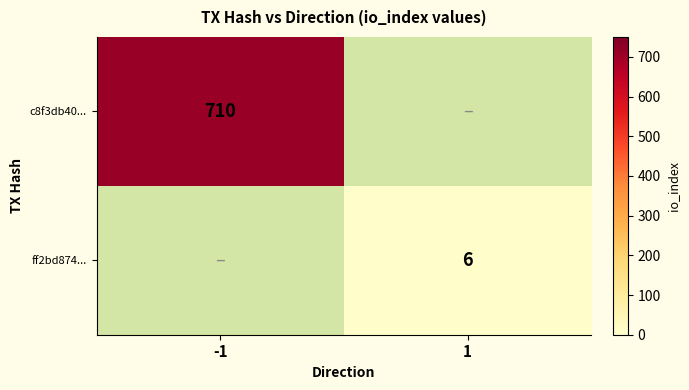

Is it true that ff2bd874... equals 8 at 1?

False